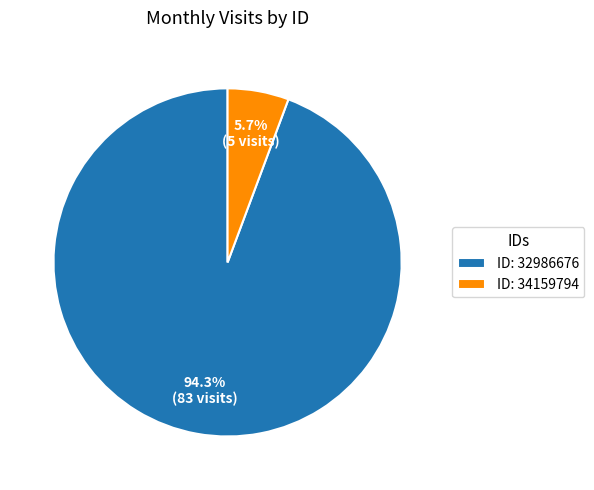

What percentage do ID: 34159794 and ID: 32986676 together represent?

100.0%